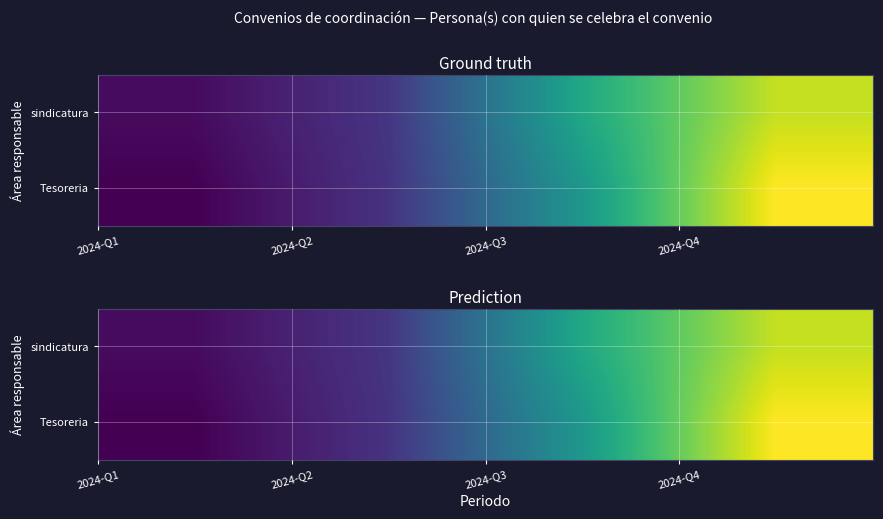

What is the average value of the sindicatura series?

41095407